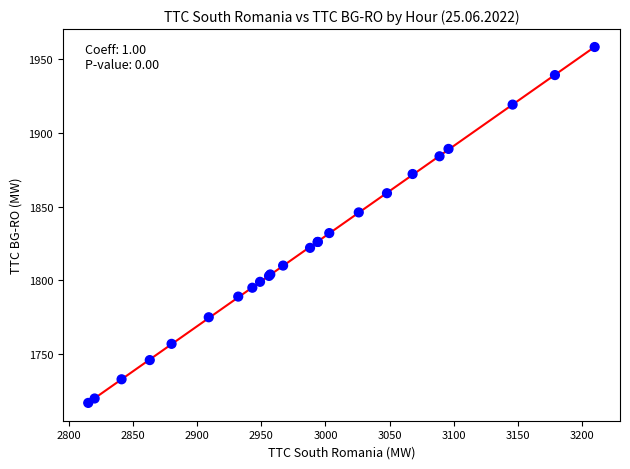

What Y value in the scatter plot is closest to 1837?

1832